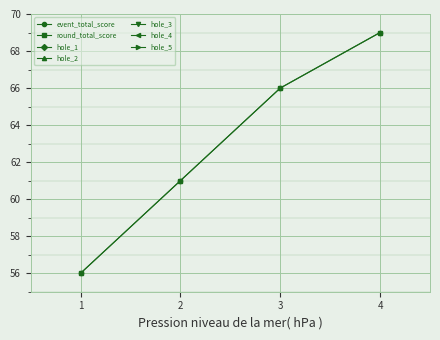

What is the total value across all series at 4?

155